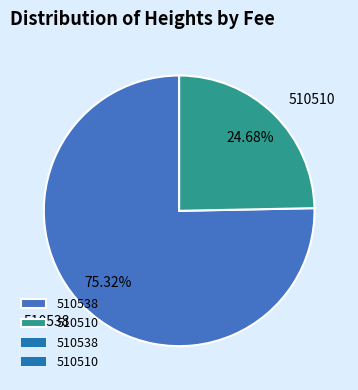

The 510510 slice represents 25% of the pie. True or false?

True